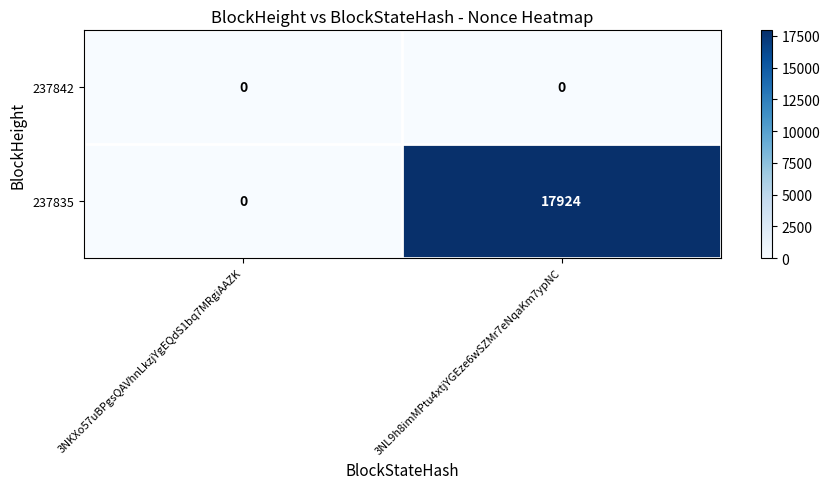

The value of 237842 at 3NKXo57uBPgsQAVhnLkzjYgEQdS1bq7MRgiAAZK is 0. True or false?

True